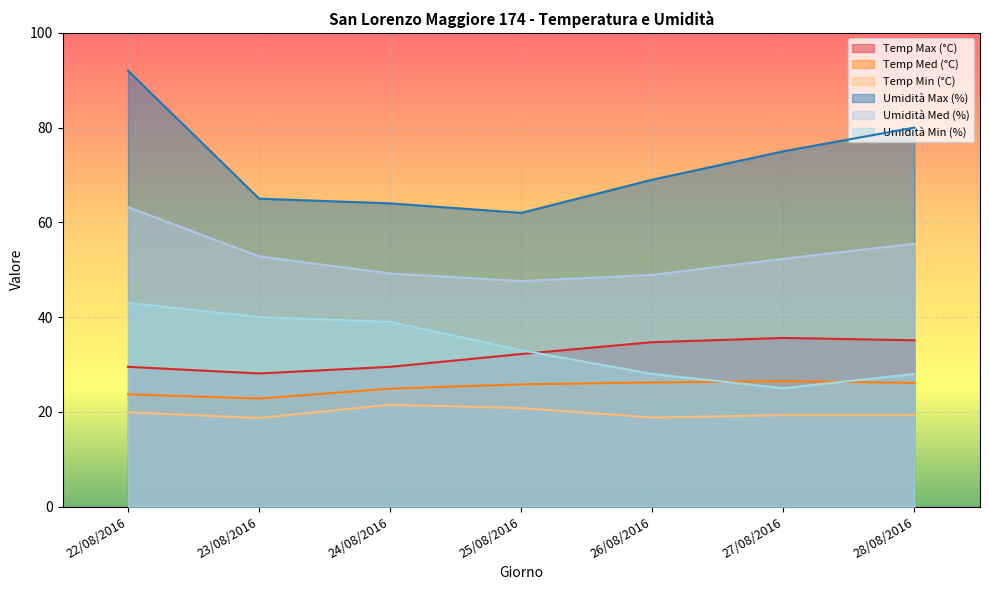

Reading left to right, what are all the values shown in this chart?

Temp Max (°C): 22/08/2016=29.5	23/08/2016=28.1	24/08/2016=29.5	25/08/2016=32.2	26/08/2016=34.7	27/08/2016=35.6	28/08/2016=35.1
Temp Med (°C): 22/08/2016=23.7	23/08/2016=22.8	24/08/2016=24.9	25/08/2016=25.8	26/08/2016=26.2	27/08/2016=26.5	28/08/2016=26.1
Temp Min (°C): 22/08/2016=19.9	23/08/2016=18.7	24/08/2016=21.5	25/08/2016=20.8	26/08/2016=18.8	27/08/2016=19.3	28/08/2016=19.3
Umidità Max (%): 22/08/2016=92.0	23/08/2016=65.0	24/08/2016=64.0	25/08/2016=62.0	26/08/2016=69.0	27/08/2016=75.0	28/08/2016=80.0
Umidità Med (%): 22/08/2016=63.2	23/08/2016=52.8	24/08/2016=49.2	25/08/2016=47.6	26/08/2016=48.9	27/08/2016=52.3	28/08/2016=55.5
Umidità Min (%): 22/08/2016=43.0	23/08/2016=40.0	24/08/2016=39.0	25/08/2016=33.0	26/08/2016=28.0	27/08/2016=25.0	28/08/2016=28.0